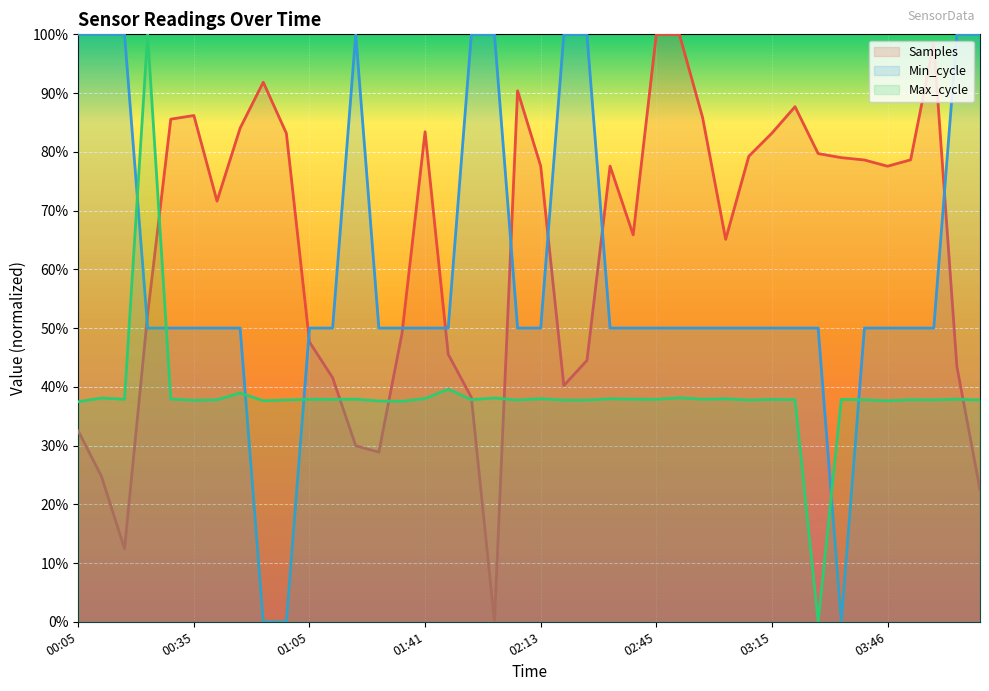

At 00:59, list the series in order from largest to smallest.

Samples, Max_cycle, Min_cycle